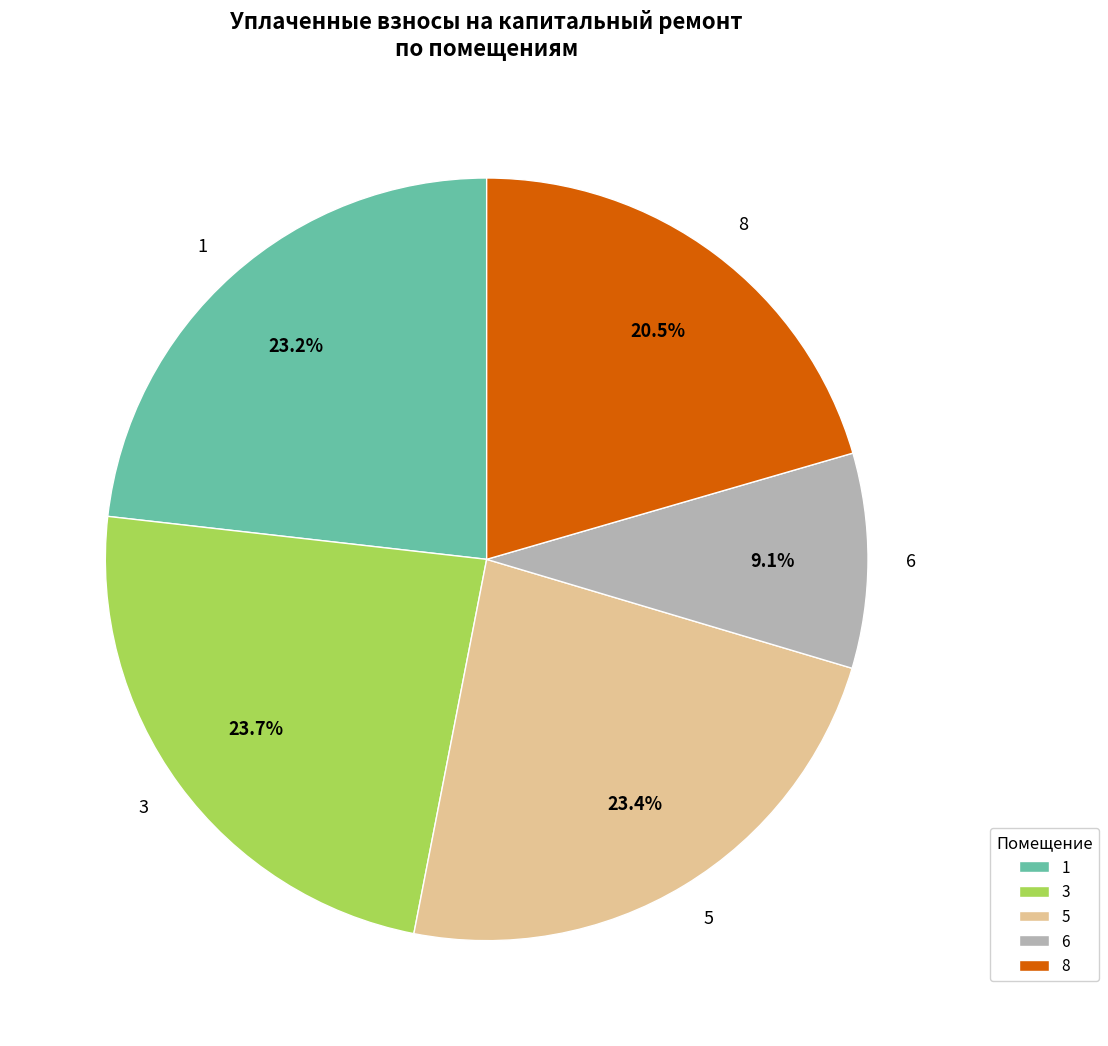

Approximately how many times larger is the value at 6 compared to 8?

0.4